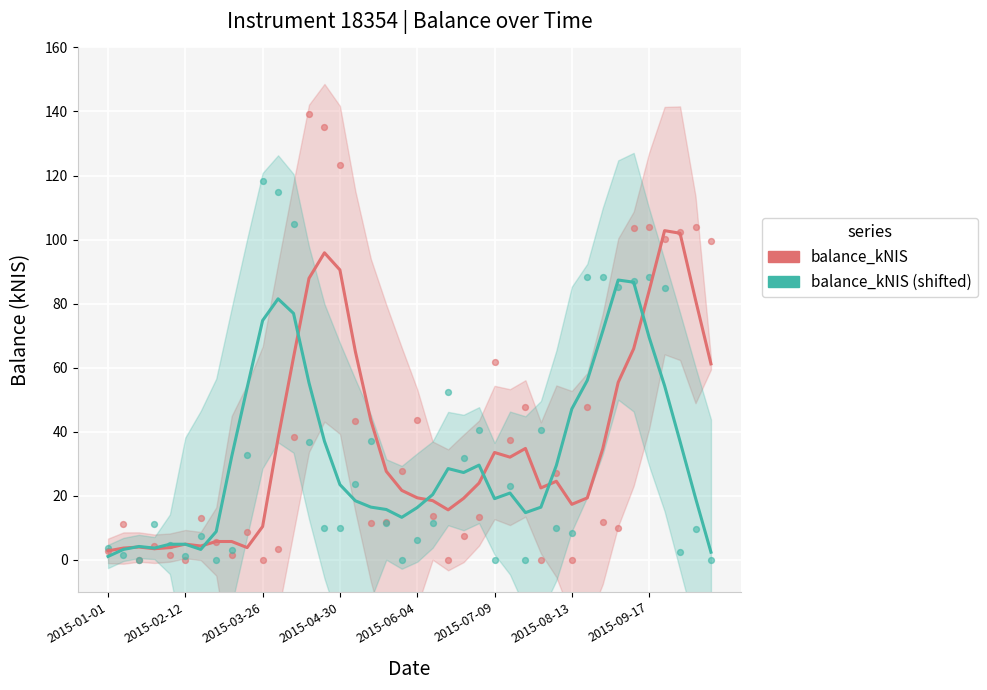

Which series contains the highest Y value?

balance_kNIS